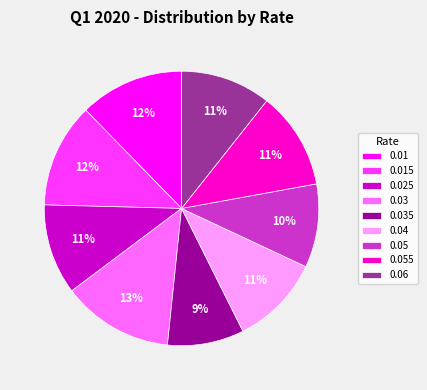

What percentage is the 0.03 slice, to the nearest percent?

13%